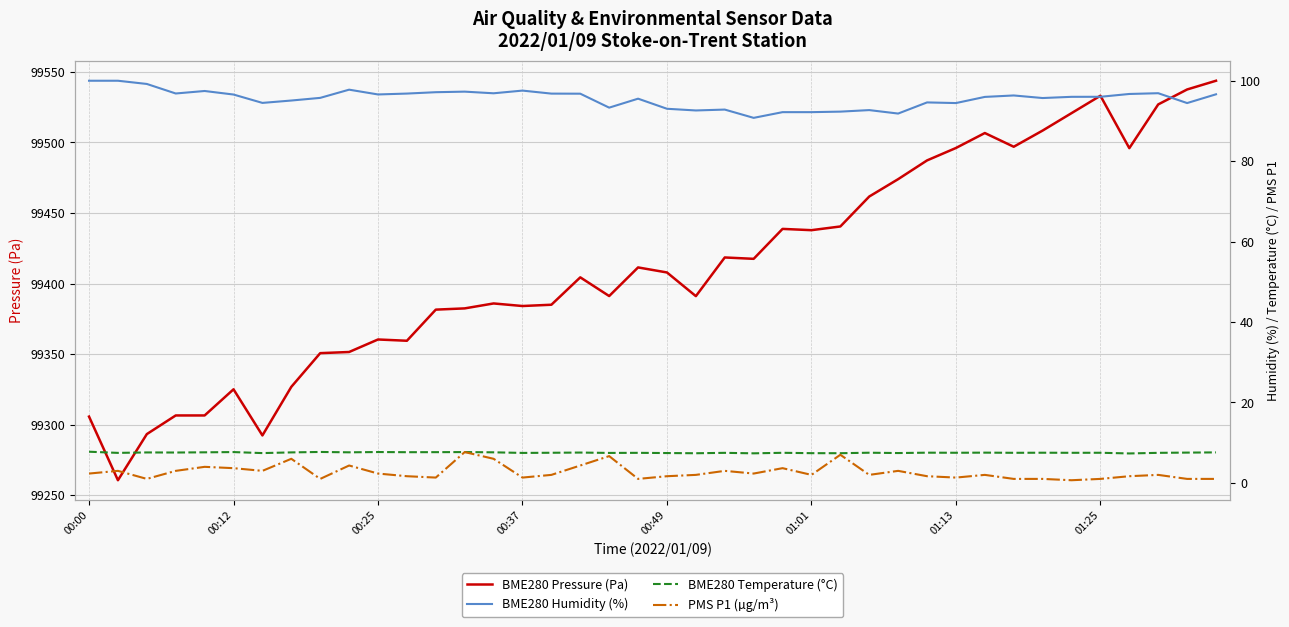

True or false: BME280 Temperature (°C) has a value of 4.9 at 11.

False